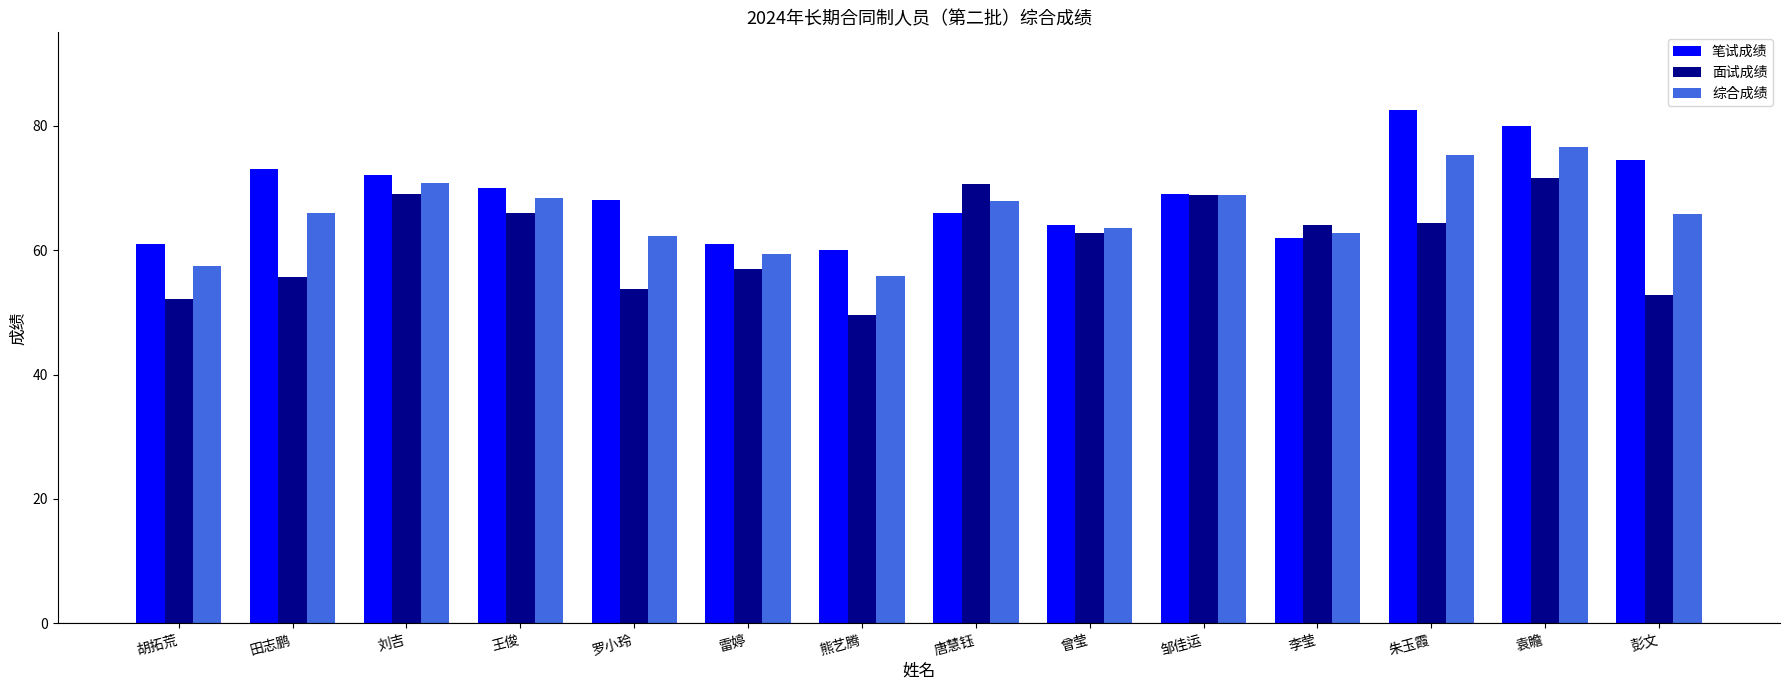

Which category has the lowest value in the 面试成绩 series?

熊艺腾